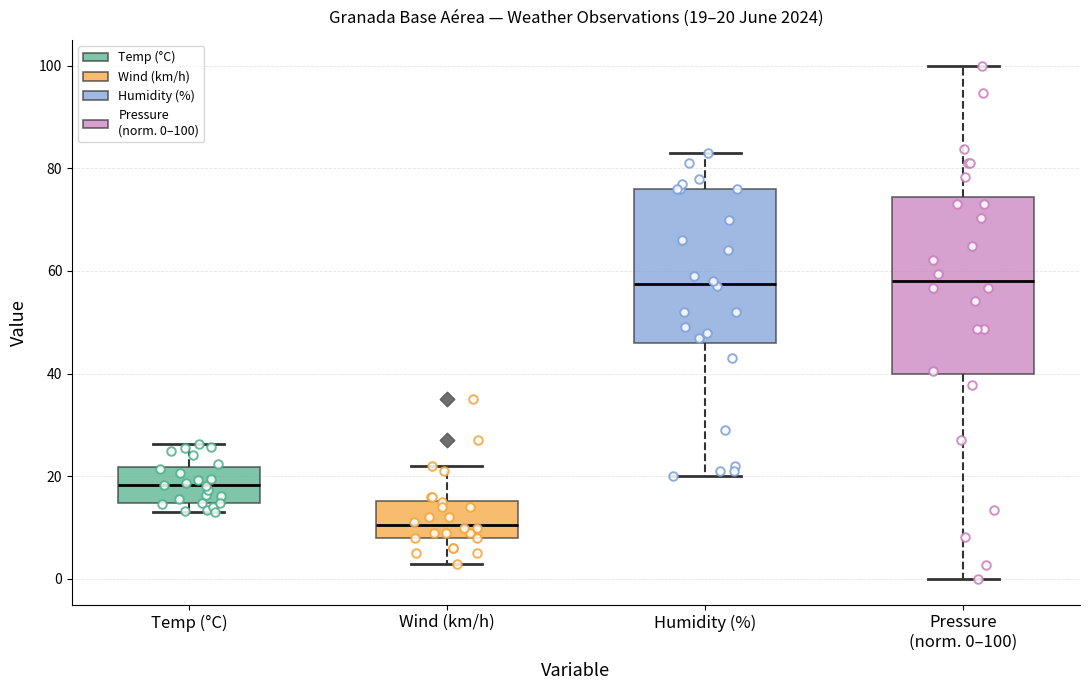

Comparing the boxes themselves (not the whiskers), which one is the tallest?

Pressure (norm. 0–100)